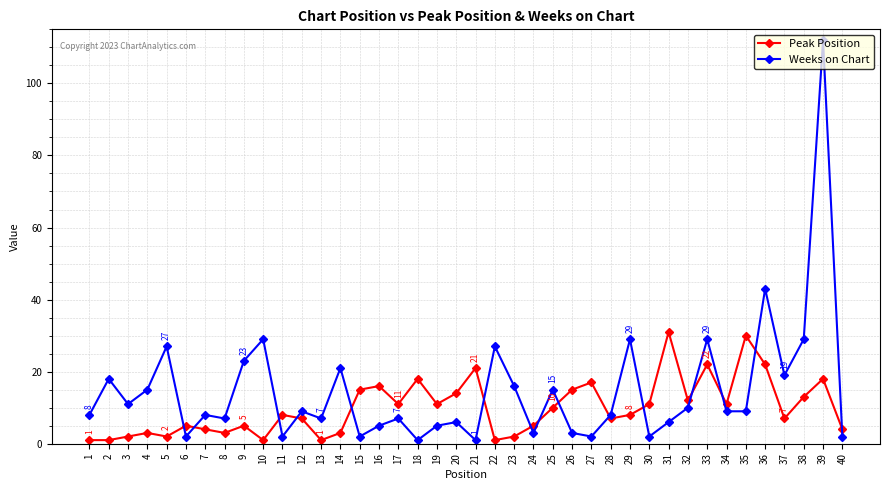

Which series has the largest range (max minus min)?

Weeks on Chart